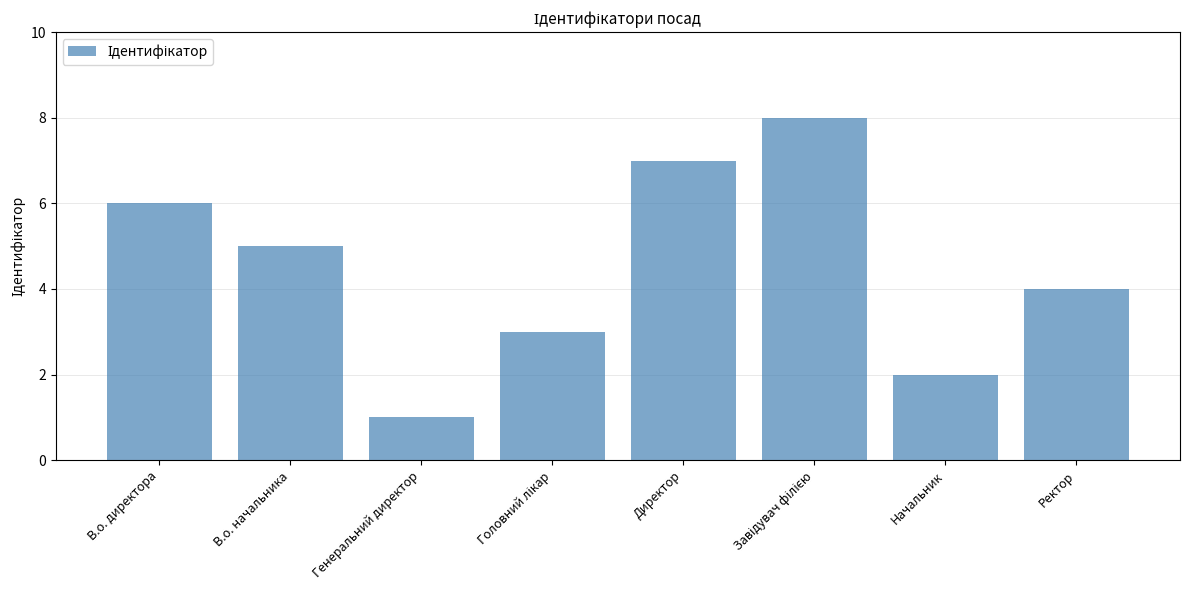

Count the values in the range 3 to 7.

5